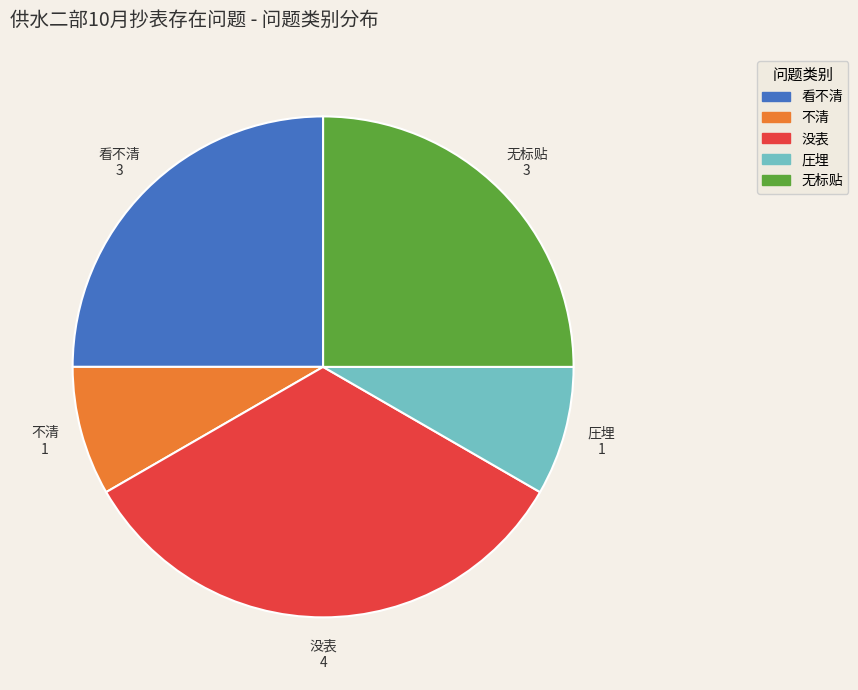

Is the sum of 无标贴 and 没表 greater than half?

Yes